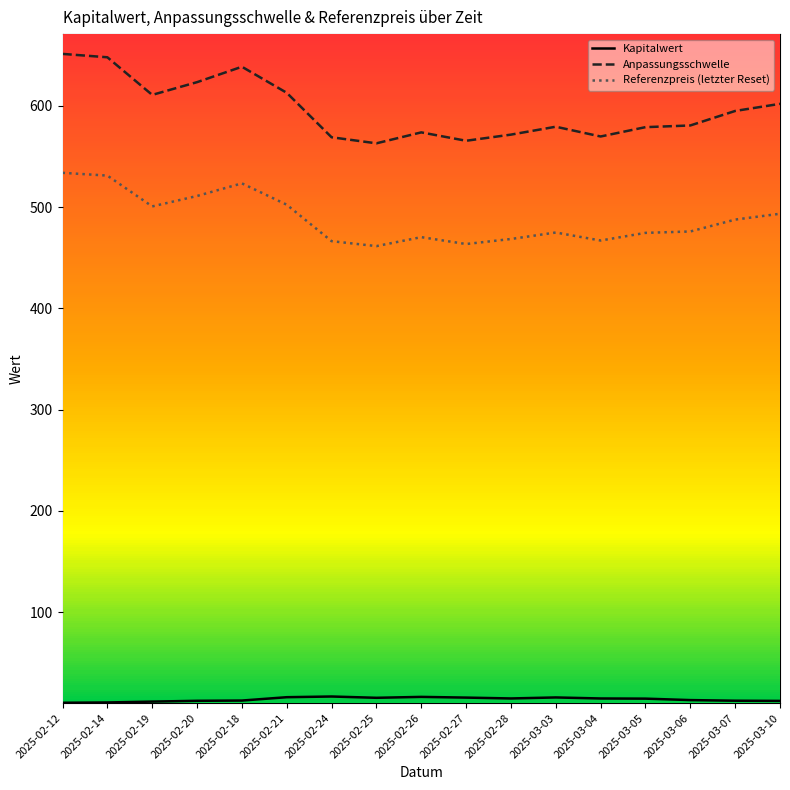

What position from the right is 2025-02-18?

13